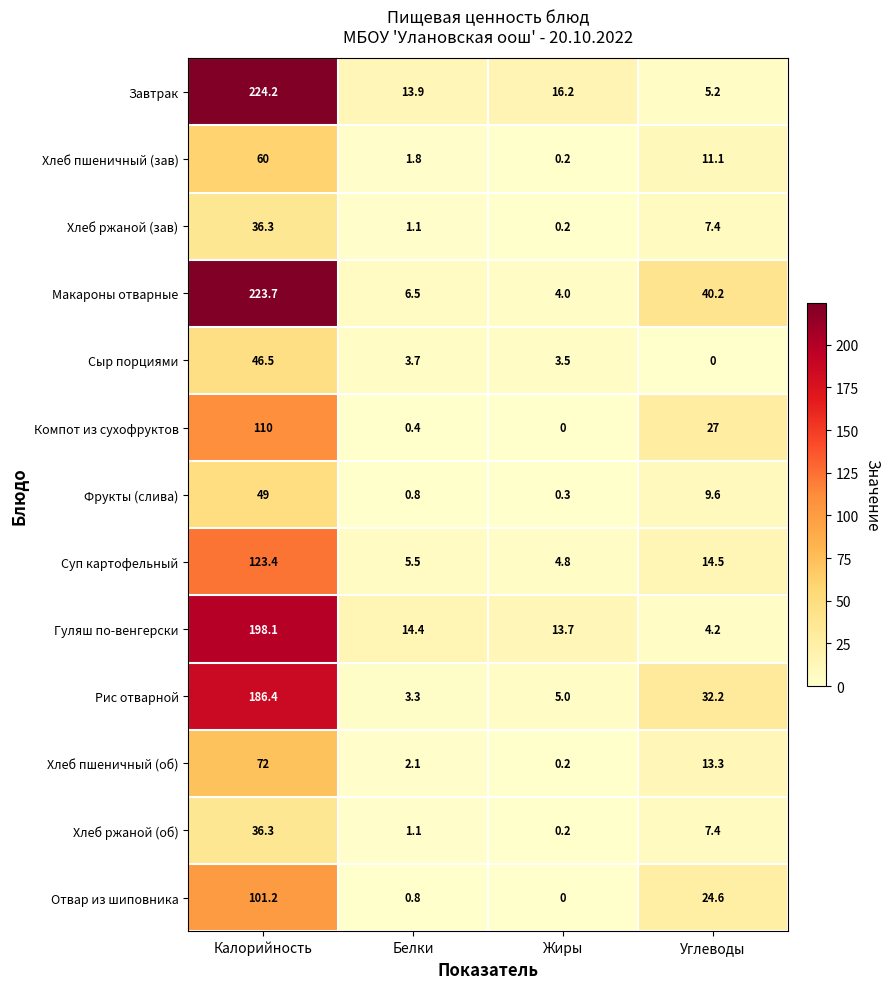

The value of Завтрак at Углеводы is 1.7. True or false?

False